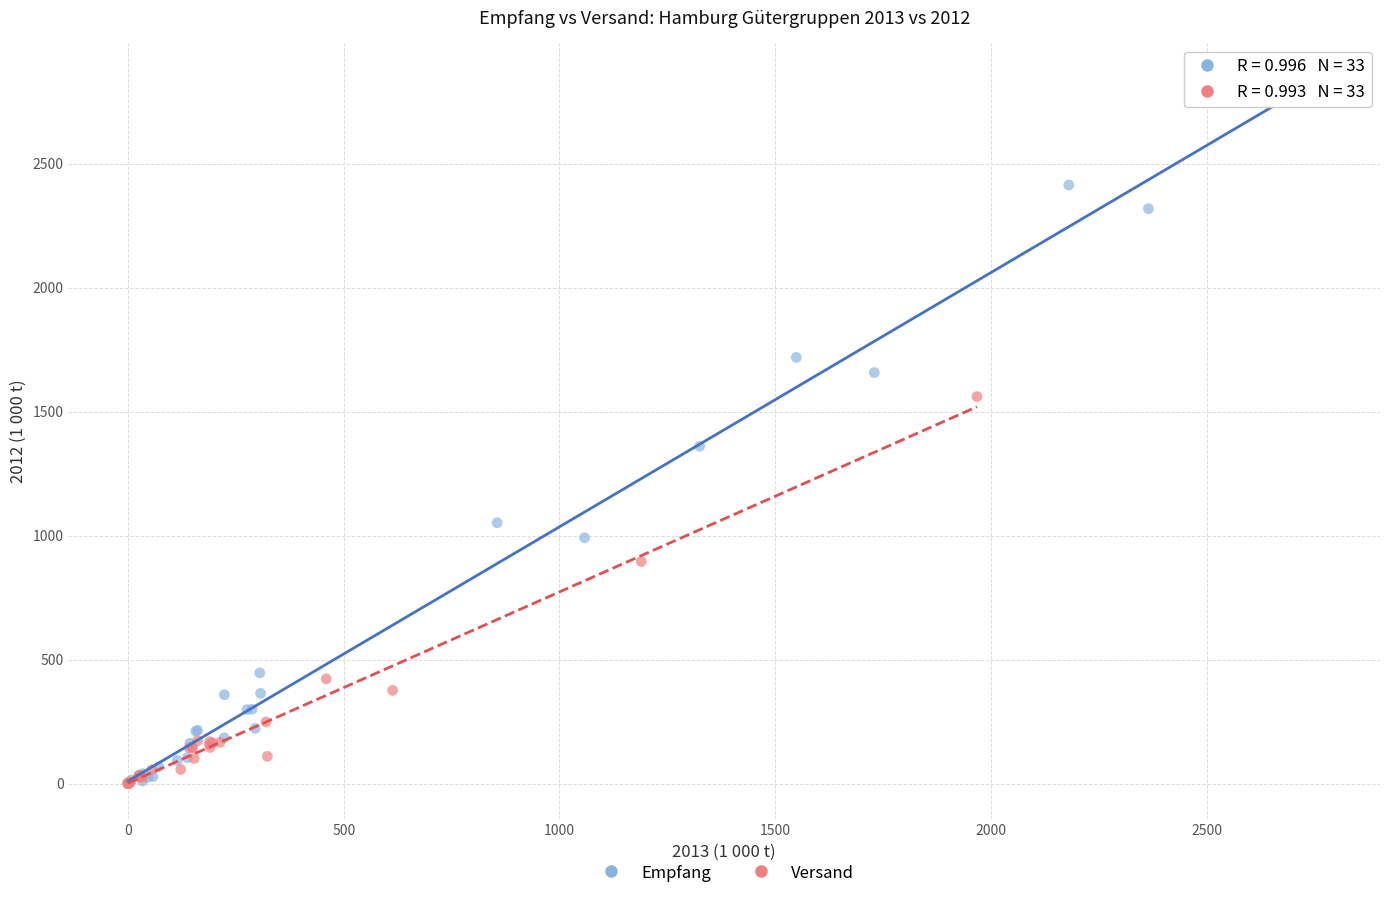

Which series has the largest Y range (max minus min)?

Empfang